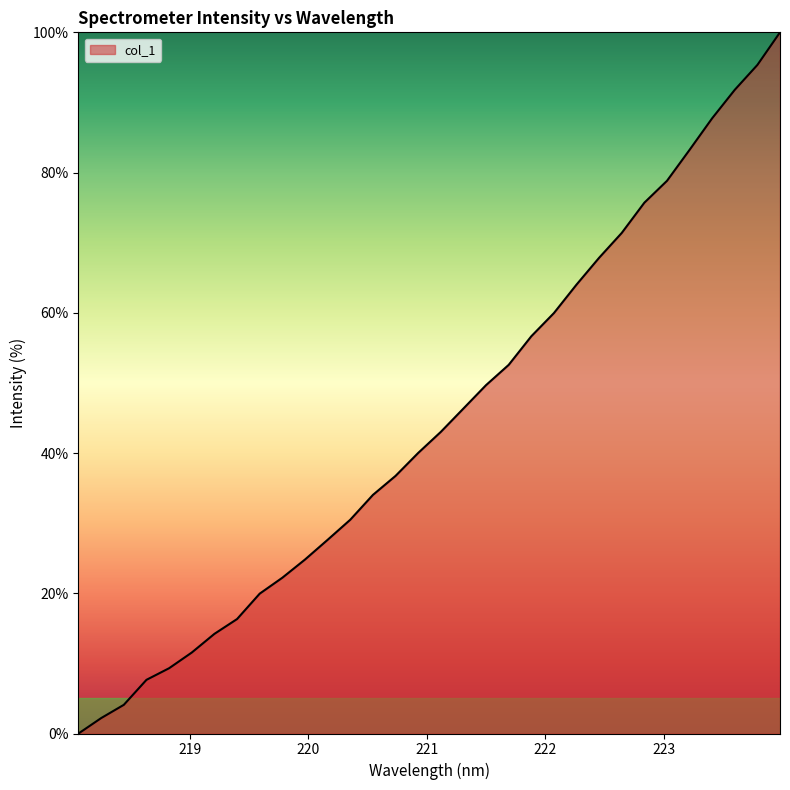

Reading left to right, transcribe all the data shown in this chart.

0.0	2.2	4.1	7.7	9.3	11.5	14.2	16.3	19.9	22.2	24.8	27.6	30.5	34.0	36.7	40.0	43.0	46.3	49.7	52.6	56.7	60.0	64.0	67.9	71.4	75.7	78.8	83.2	87.8	91.8	95.4	100.0